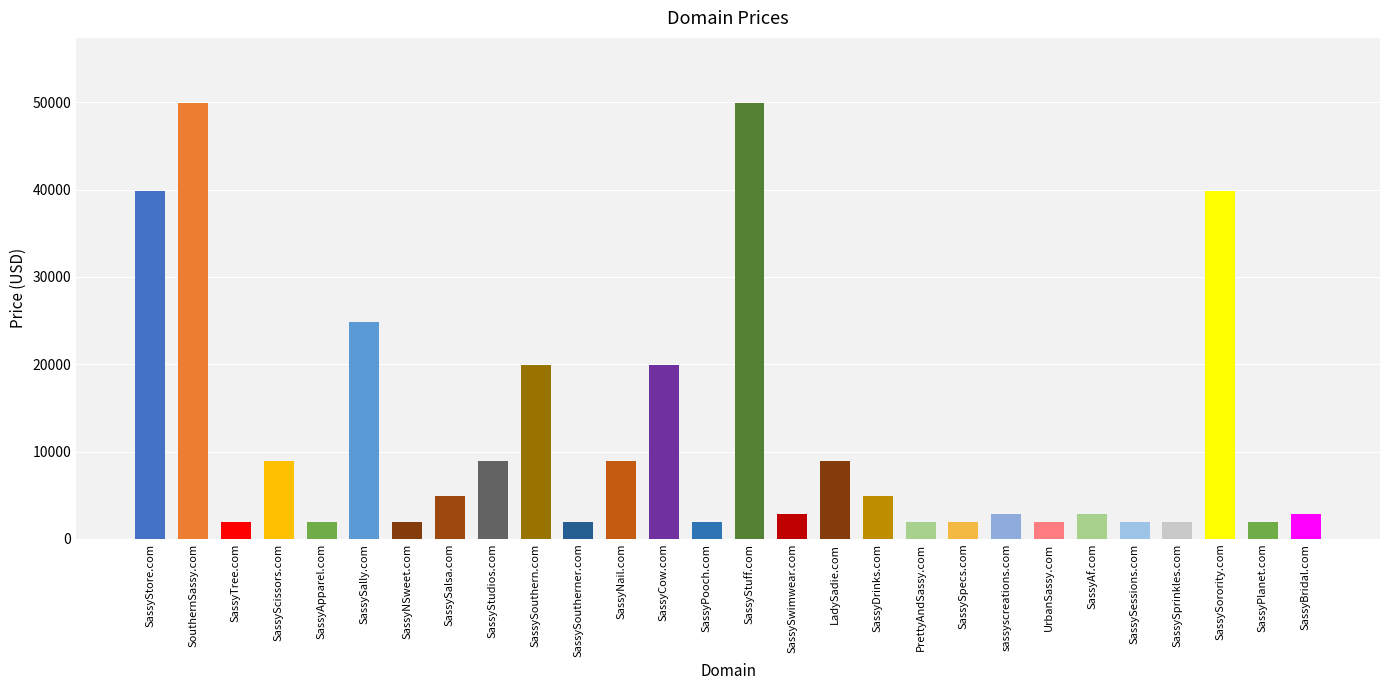

Which has a higher value, SassyStore.com or SassyStudios.com?

SassyStore.com